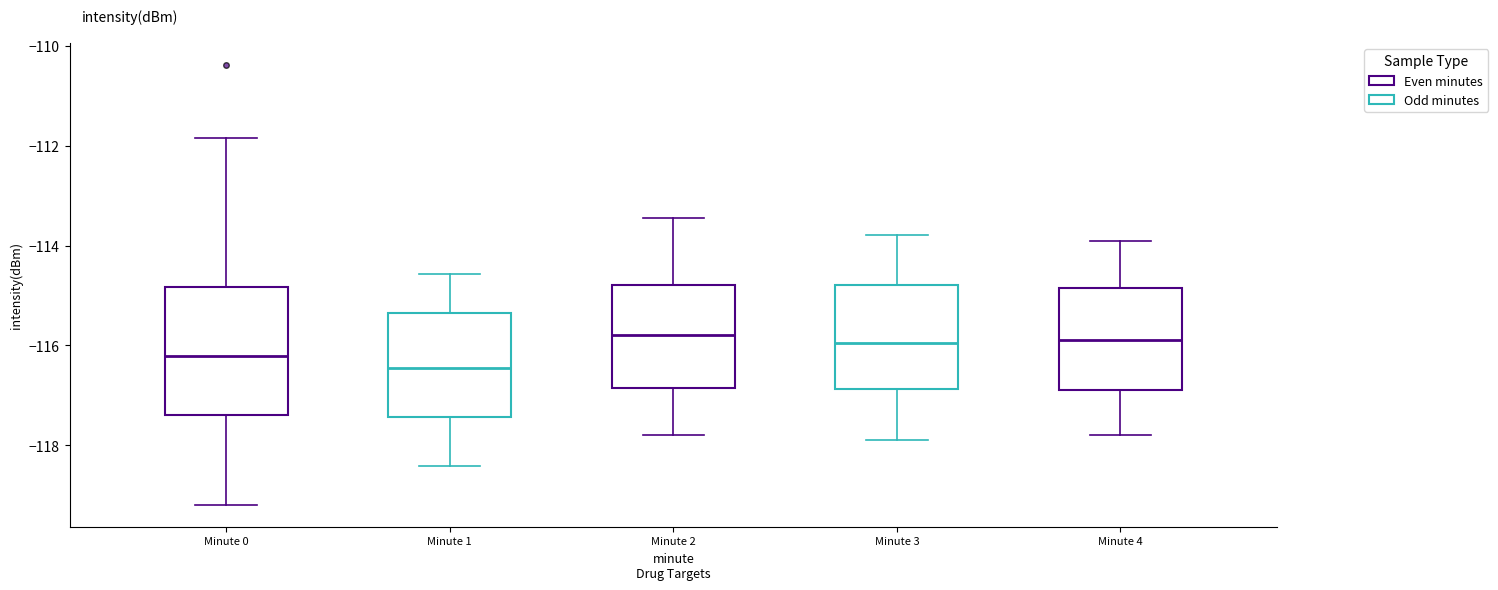

Where does the median line of the box for Minute 3 sit on the y-axis? The values are not printed on the chart, so give them approximately, as read against the axis.

-116.0